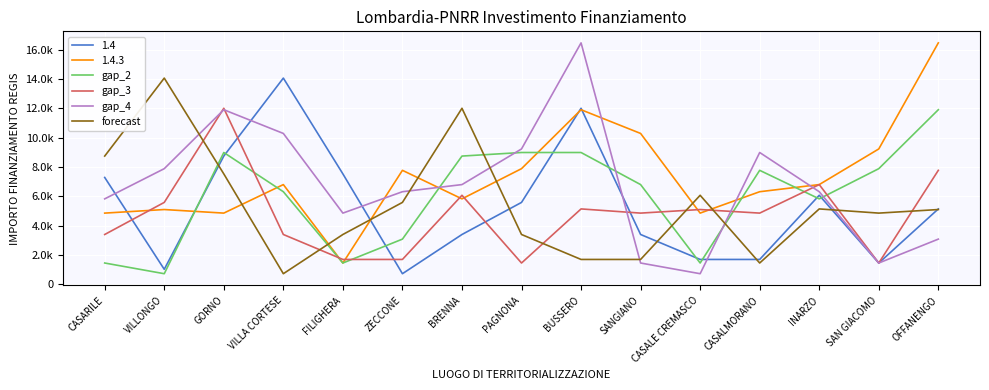

Does the chart display data point markers on the line(s)?

No